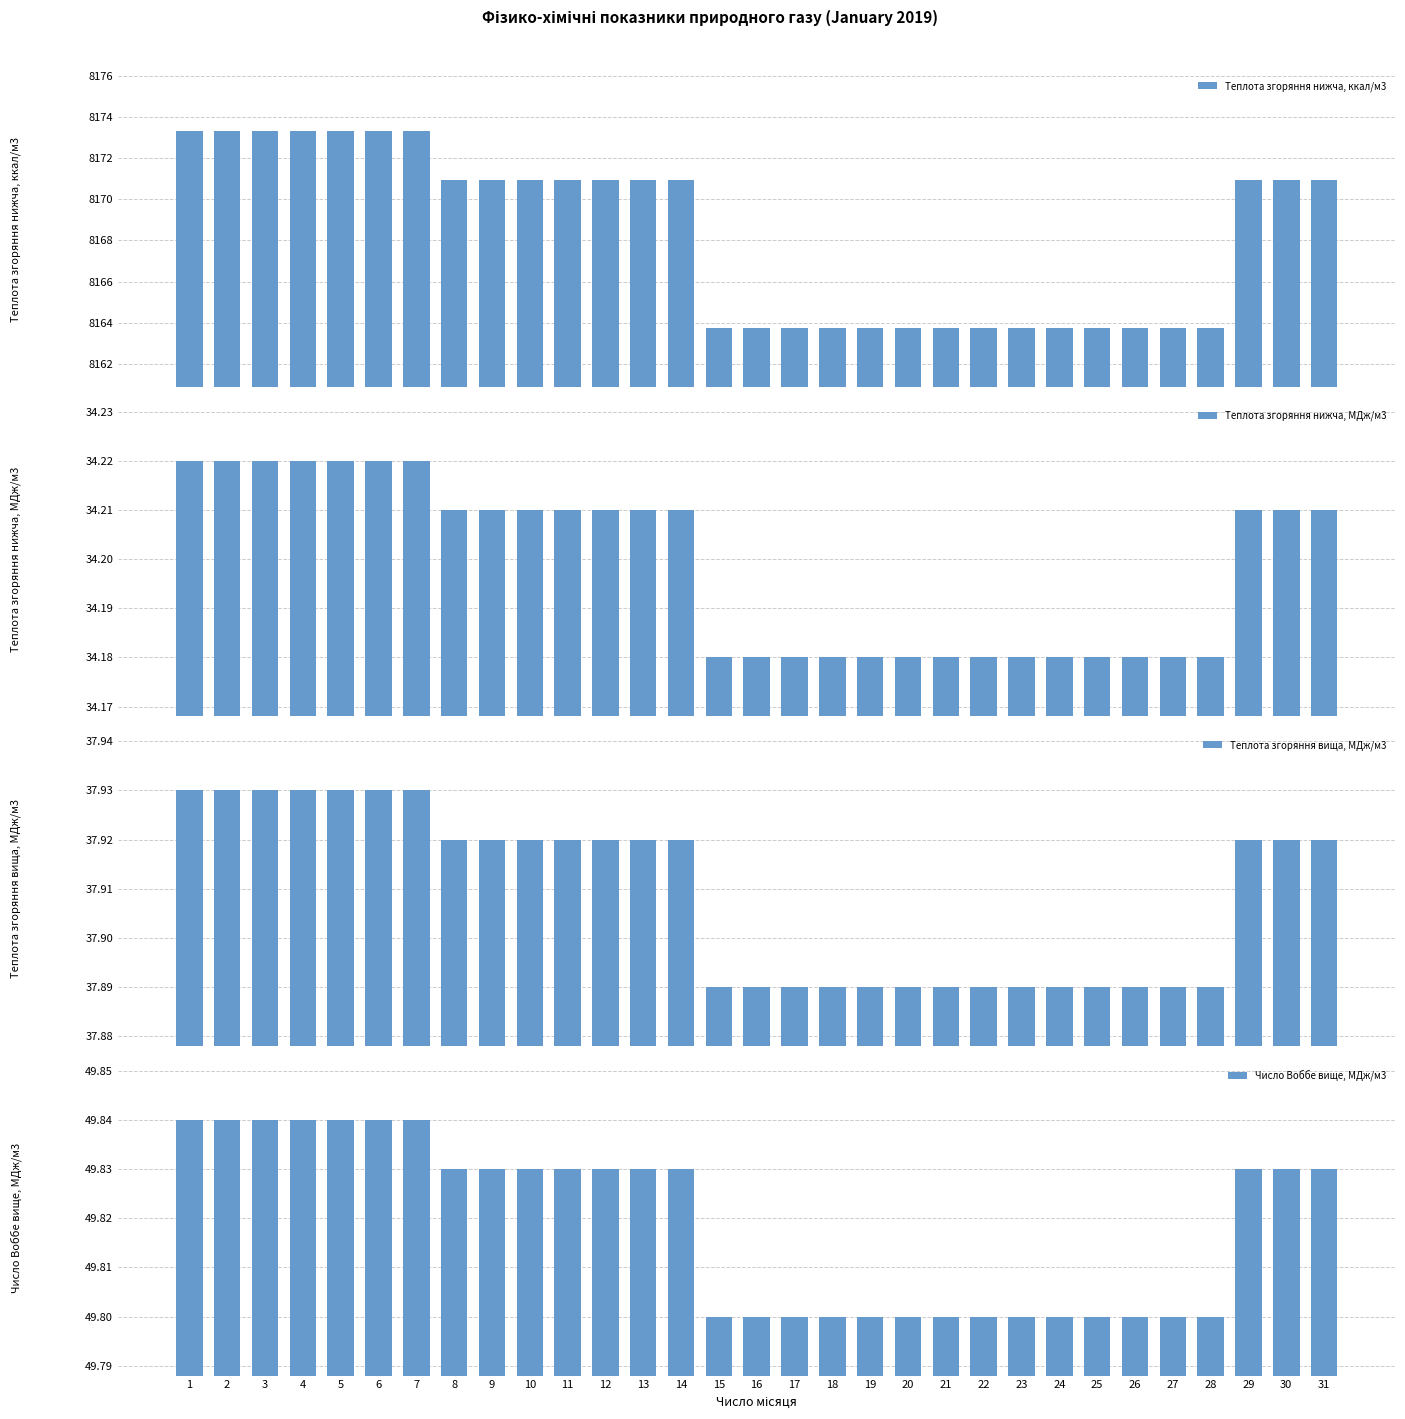

Between 4 and 26, which series saw the biggest shift?

Теплота згоряння нижча, ккал/м3